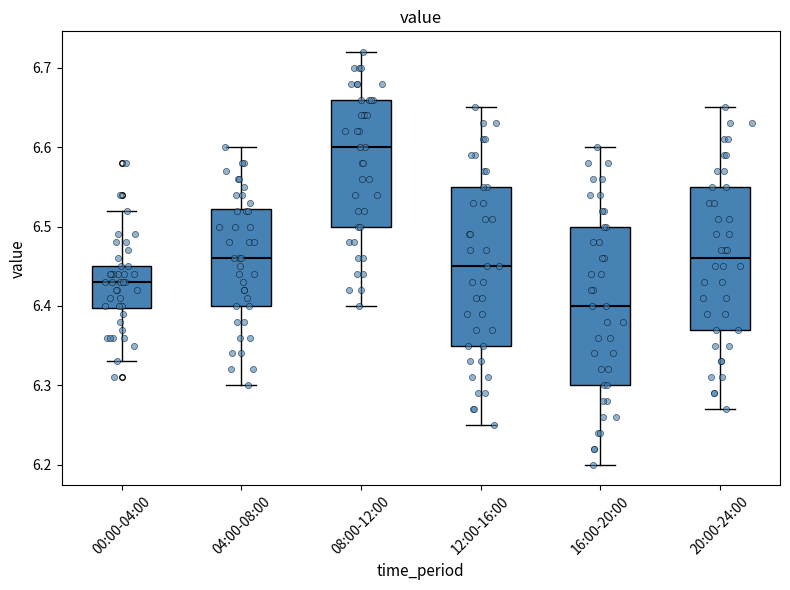

Which box's median line is the highest?

08:00-12:00